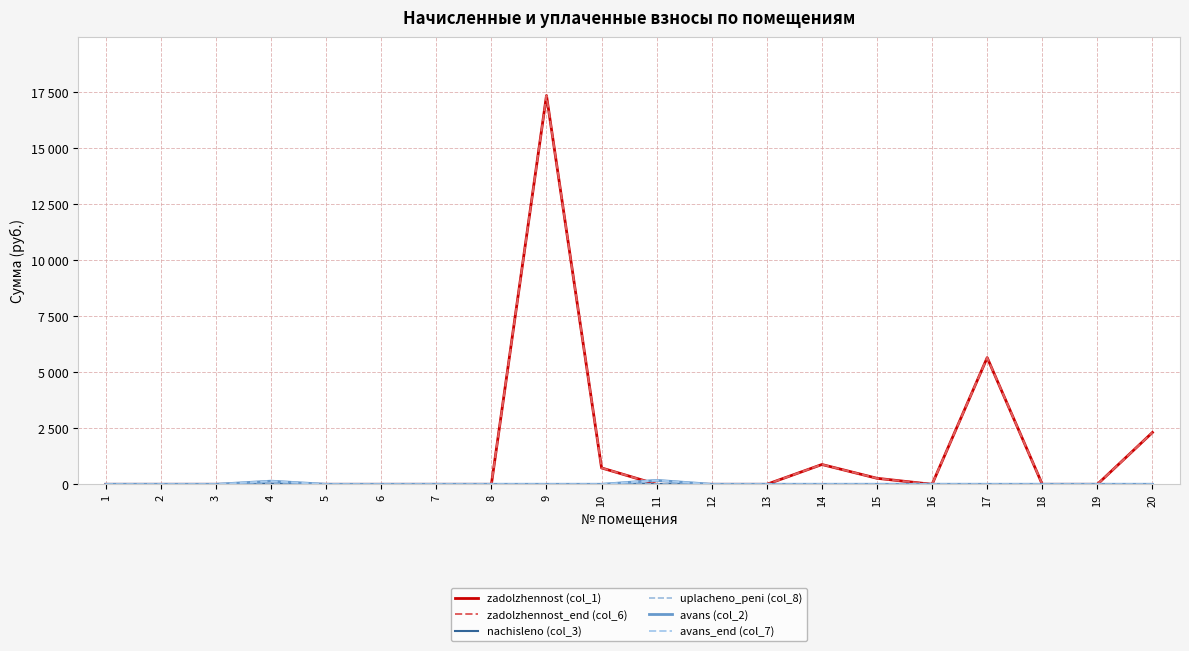

The value of zadolzhennost (col_1) at 5 is 0.0. True or false?

True